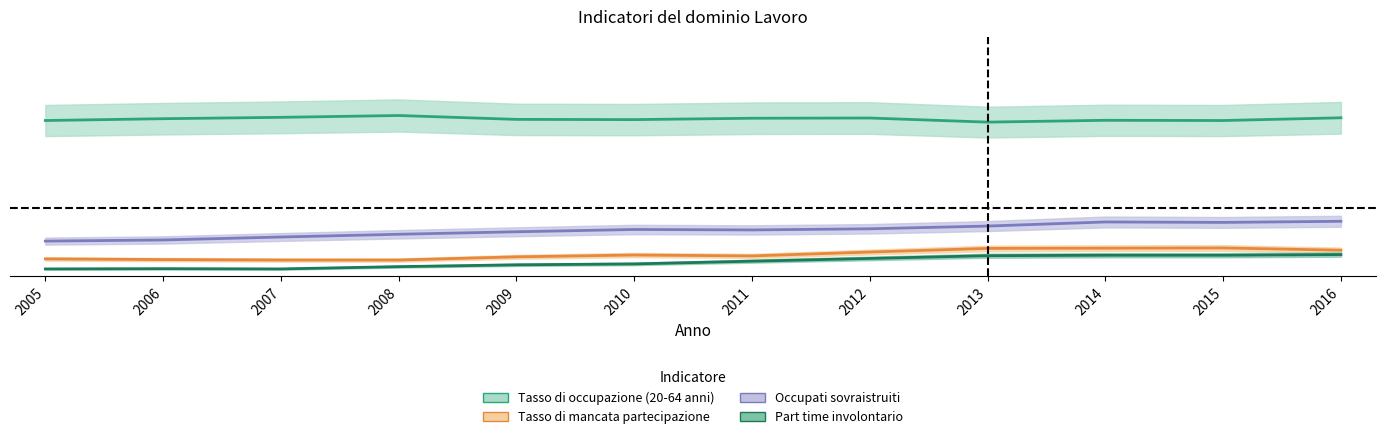

Which category has the highest value in the Tasso di mancata partecipazione series?

2015